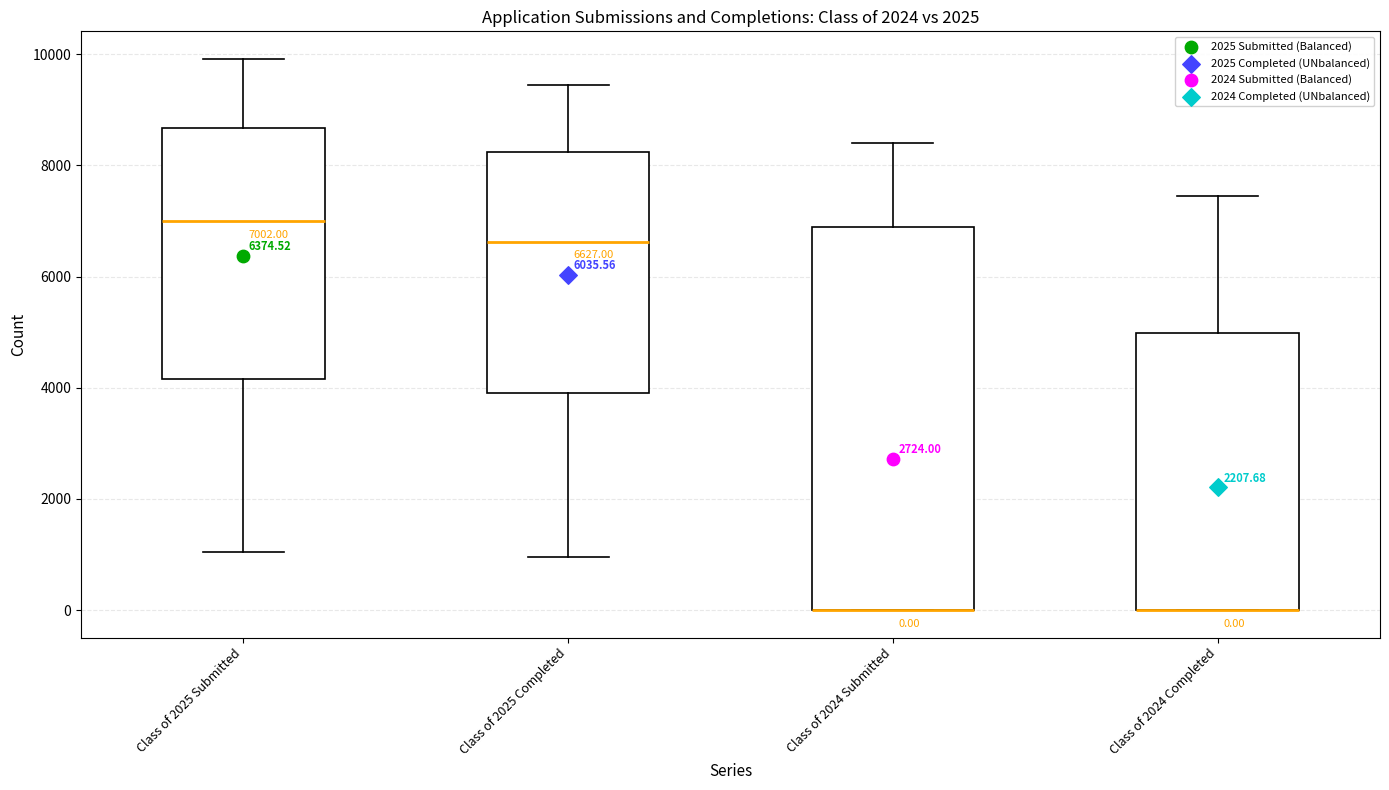

Which box is the tallest, from its lower edge to its upper edge?

Class of 2024 Submitted